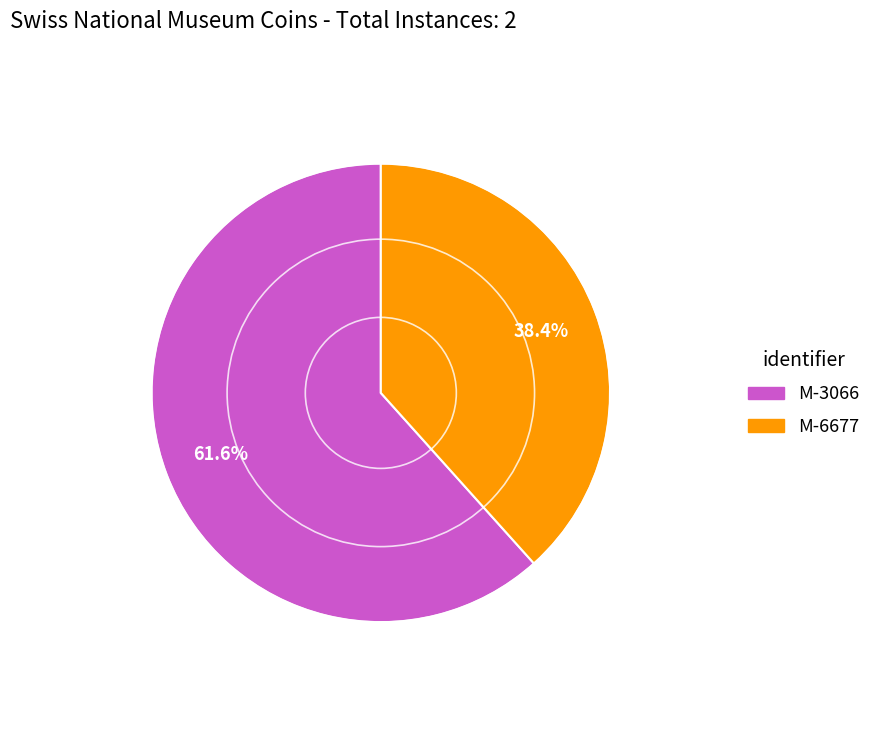

To the nearest percent, what percentage of the pie is M-6677?

38%